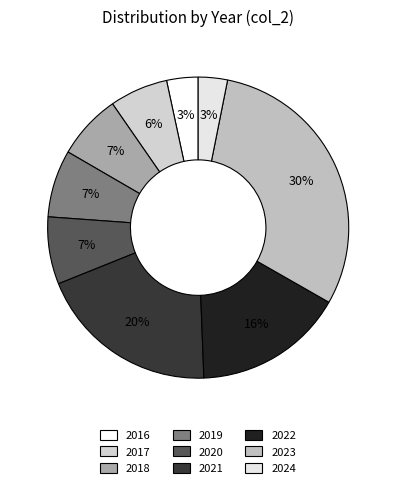

Which has a higher value, 2017 or 2016?

2017